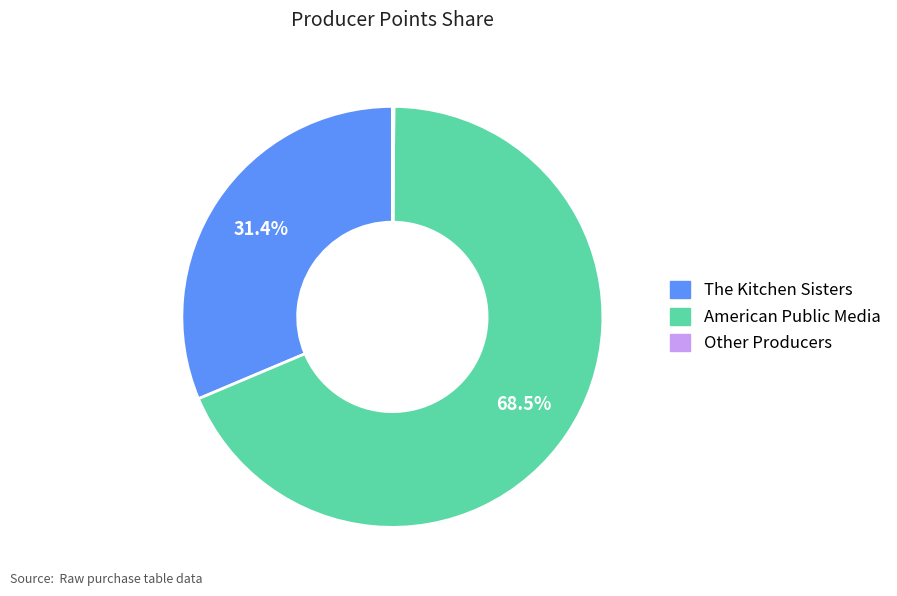

Is there a majority slice in this chart?

Yes